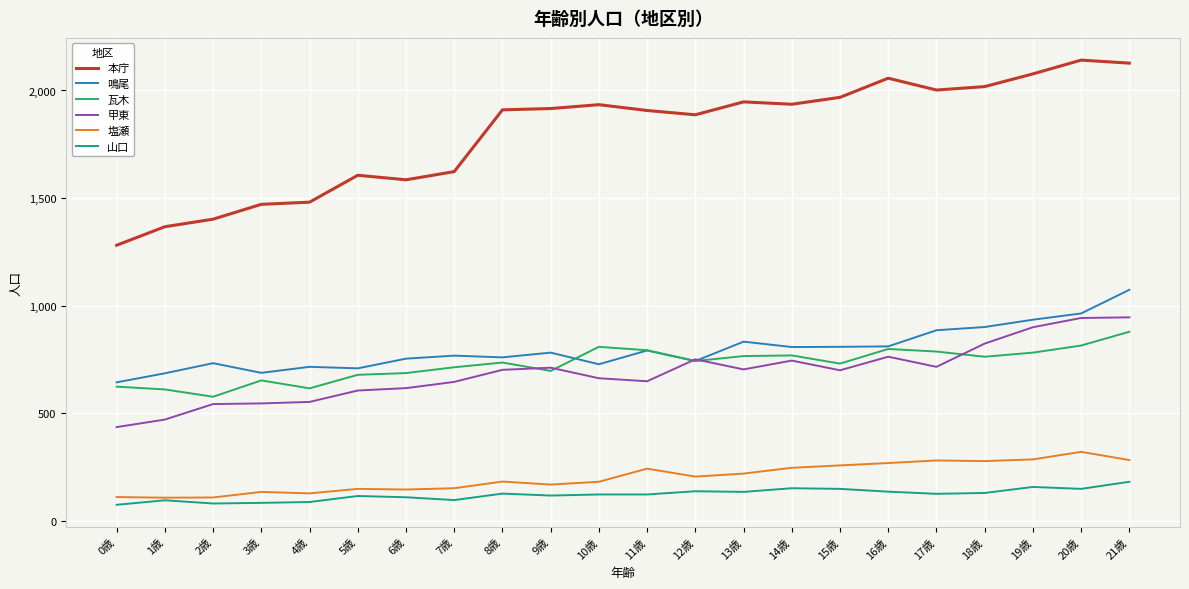

What is the highest value of the 鳴尾 series?

1074